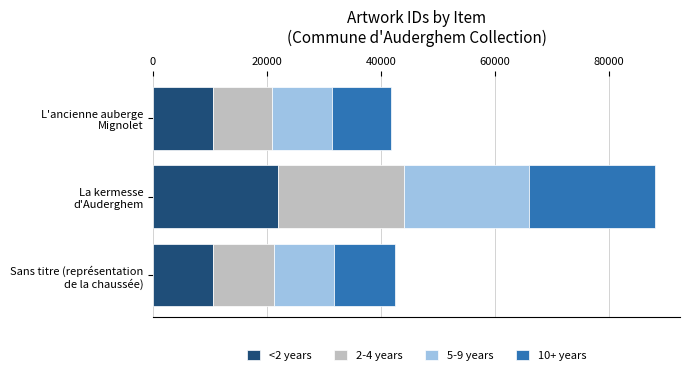

What is the maximum value for <2 years?

22002.0